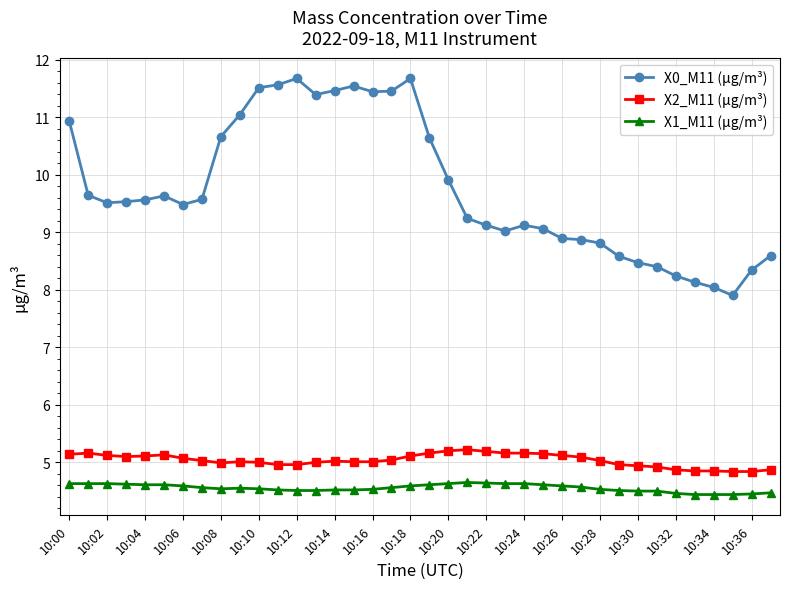

What is the value of the X2_M11 (μg/m³) point at the 36th from the left?

4.8